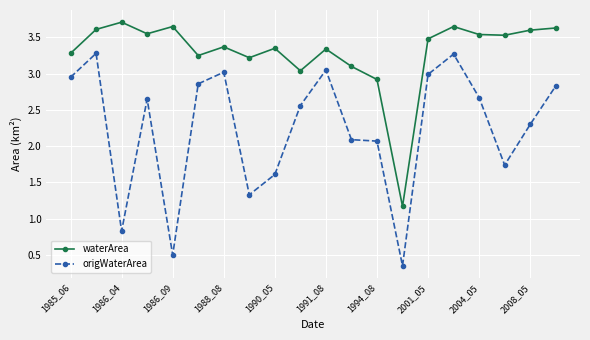

List the series in order of their peak value, lowest first.

origWaterArea, waterArea